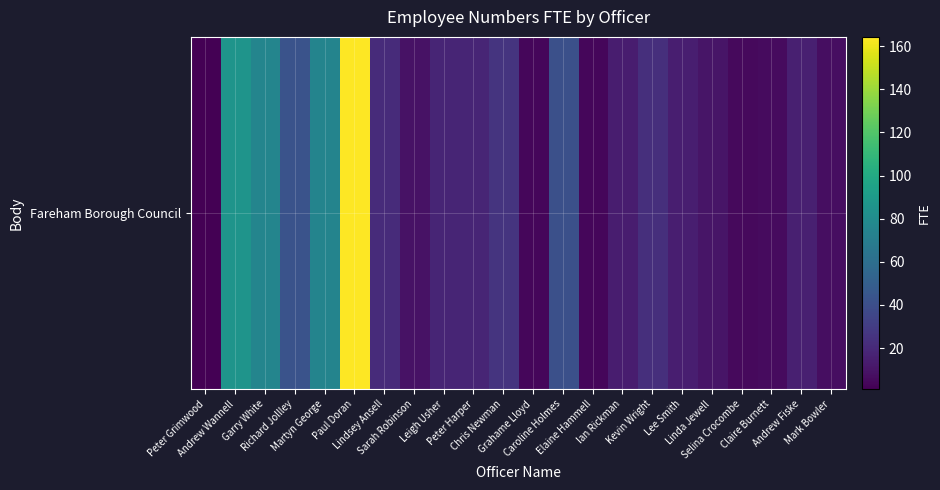

How many data points are less than 17?

11